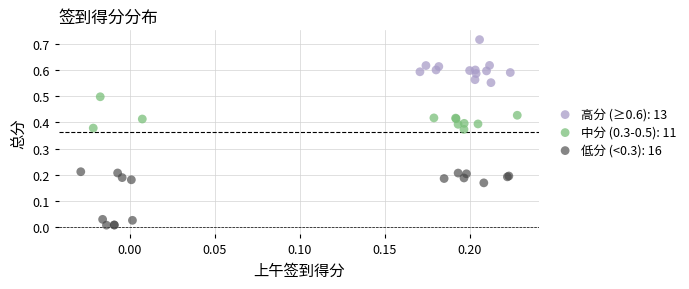

Which series has the largest Y range (max minus min)?

低分 (<0.3): 16